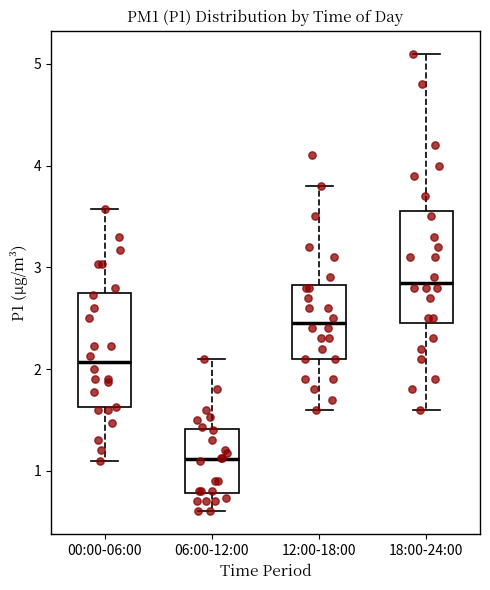

Reading left to right, transcribe this box plot: for each box, give where its median line is, the range the box spans, and where its two whiskers end, as read against the y-axis. The values are not printed on the chart, so give them approximately, as read against the axis.

00:00-06:00: median 2.1, box 1.6 to 2.7, whiskers 1.1 to 3.6
06:00-12:00: median 1.1, box 0.8 to 1.4, whiskers 0.6 to 2.1
12:00-18:00: median 2.5, box 2.1 to 2.8, whiskers 1.6 to 3.8
18:00-24:00: median 2.9, box 2.5 to 3.6, whiskers 1.6 to 5.1